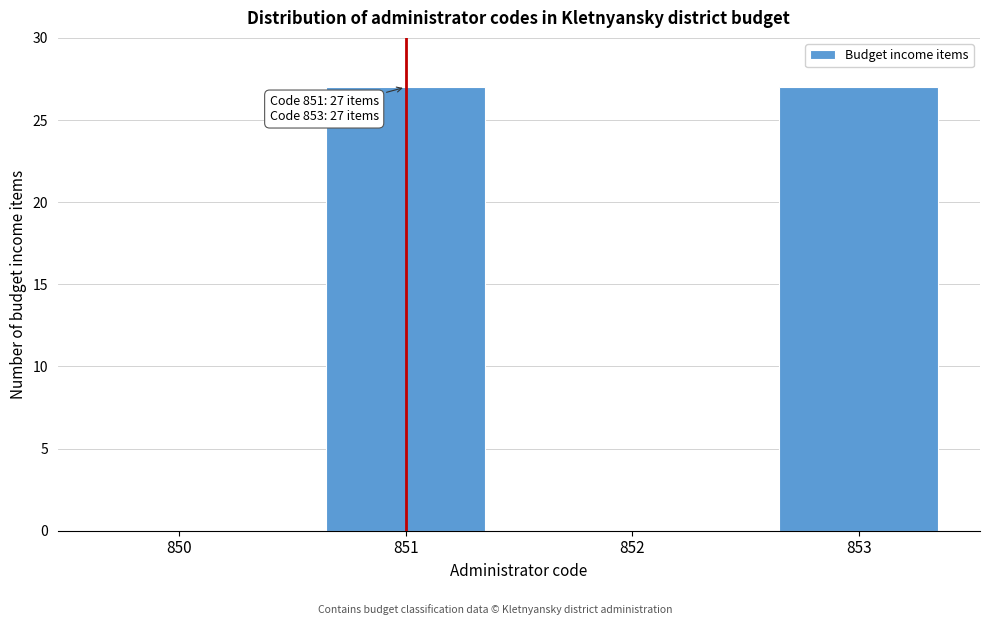

Reading left to right, transcribe all the data shown in this chart.

850=0	851=27	852=0	853=27